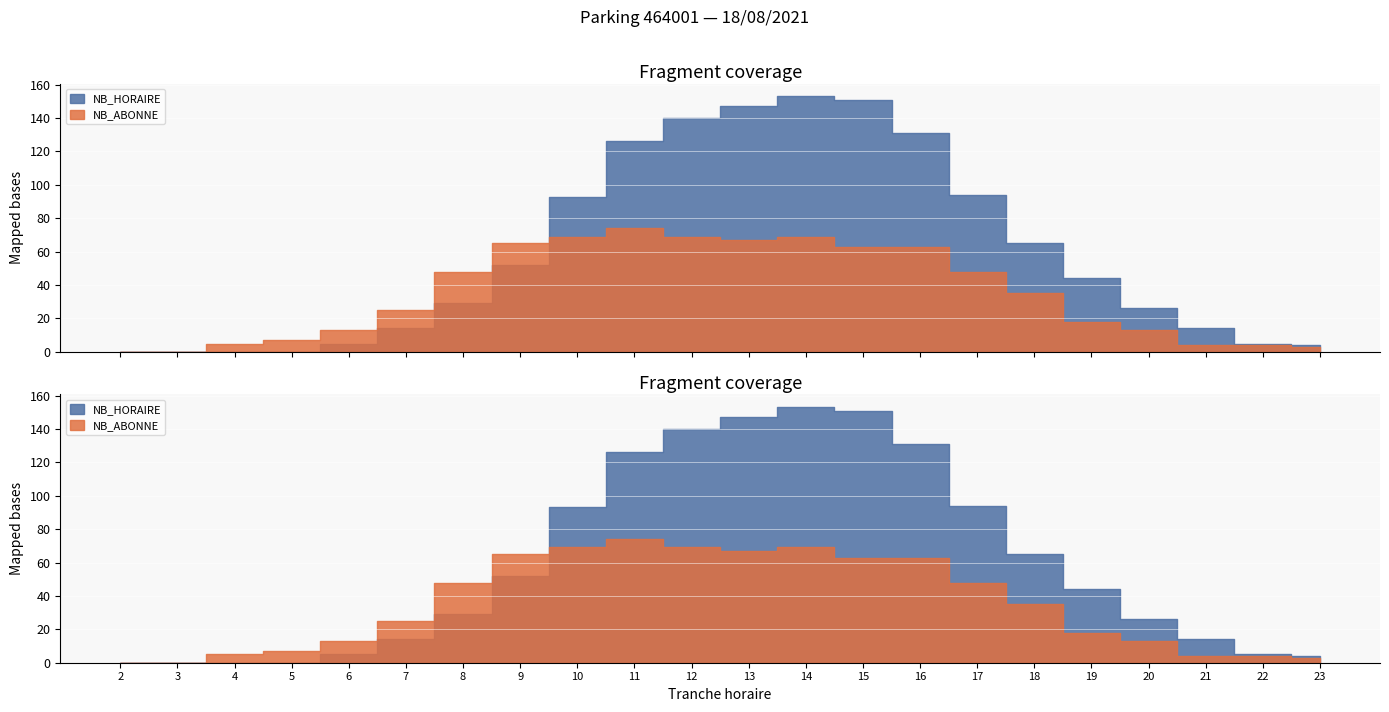

What is the sum of the NB_HORAIRE values at 5 and 9?

52